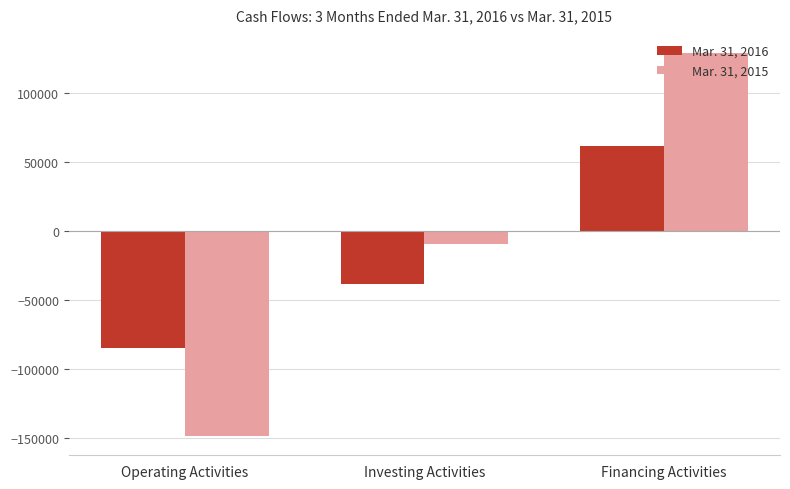

What is the difference between the highest and lowest values at Investing Activities?

29117